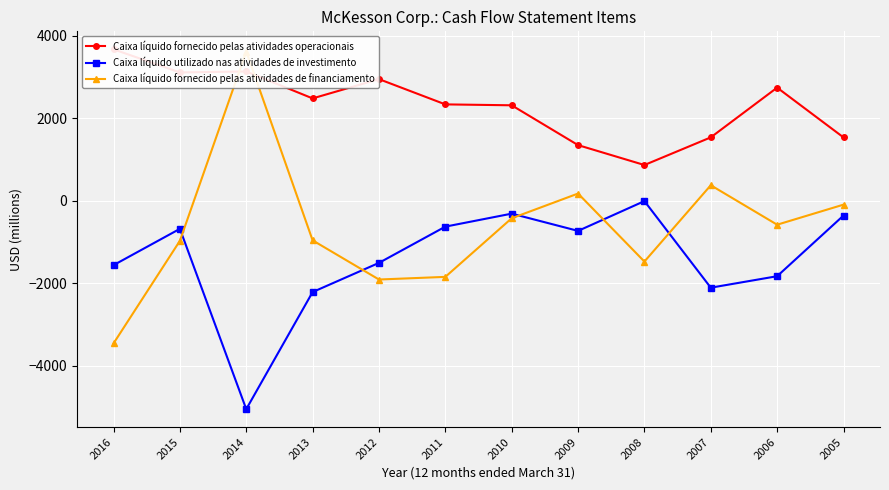

Reading left to right, extract all data points from this chart.

Caixa líquido fornecido pelas atividades operacionais: 3672	3112	3136	2483	2950	2338	2316	1351	869	1539	2744	1538
Caixa líquido utilizado nas atividades de investimento: -1557	-677	-5046	-2209	-1502	-624	-309	-727	-5	-2103	-1825	-355
Caixa líquido fornecido pelas atividades de financiamento: -3453	-968	3619	-956	-1905	-1841	-421	178	-1470	379	-577	-91